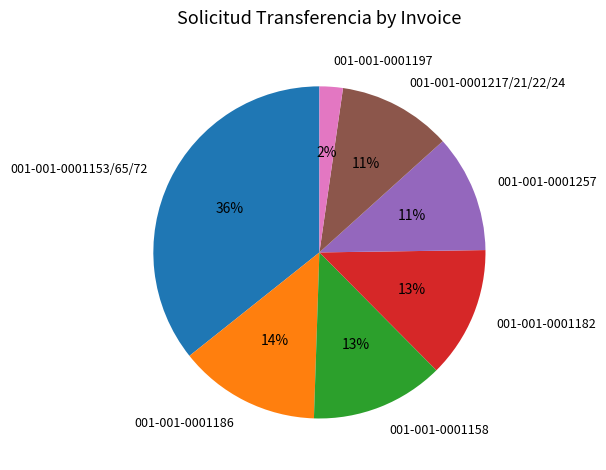

Does any single category account for the majority?

No